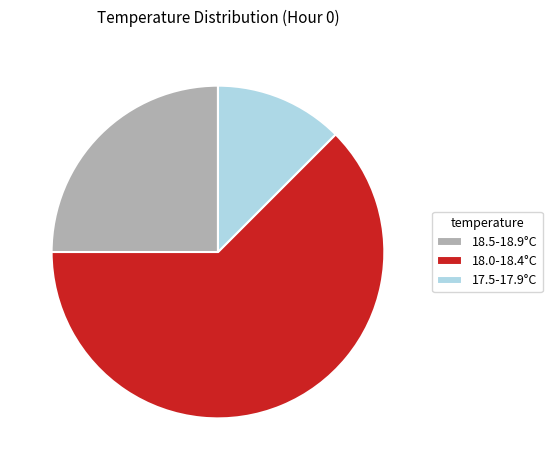

Which category has the biggest portion of the pie?

18.0-18.4°C